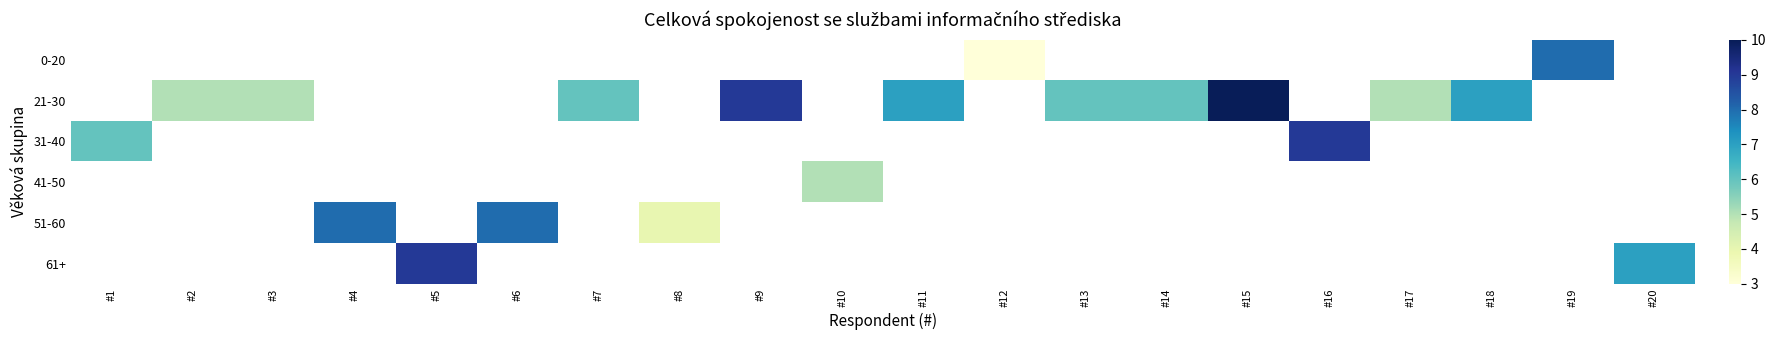

Between #2 and #13, which is larger?

#13